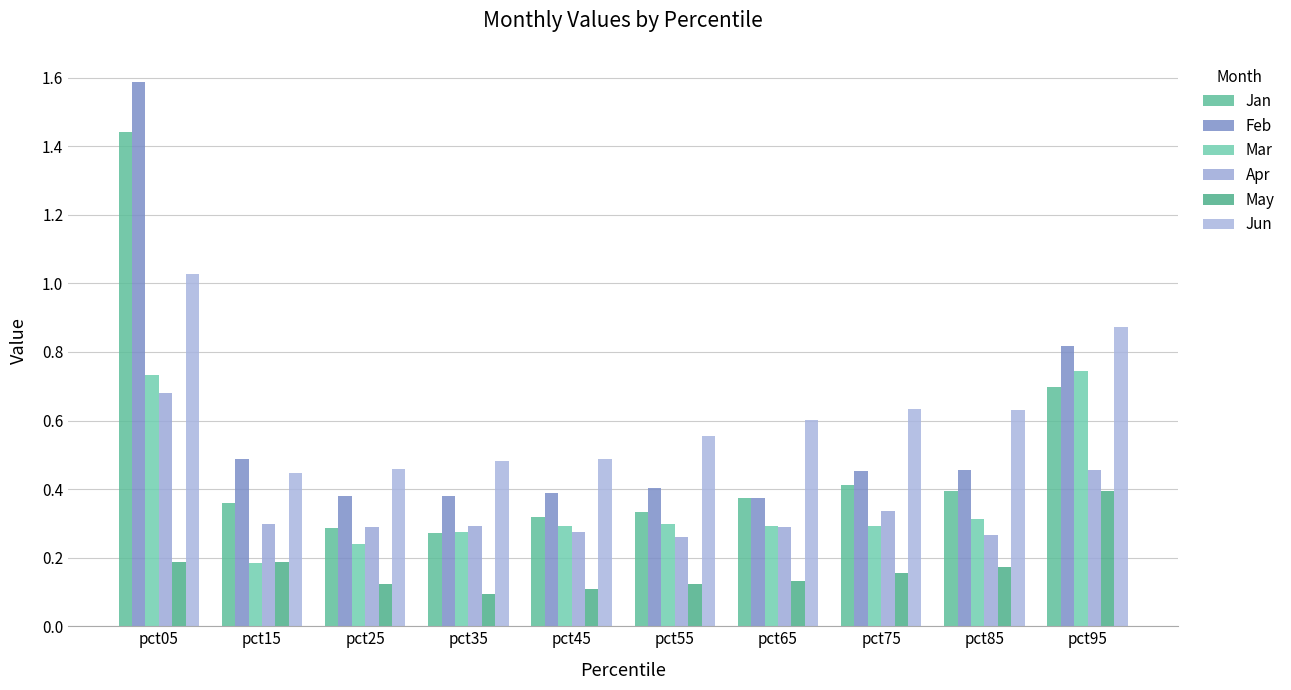

At which category is the sum across all series the highest?

pct05